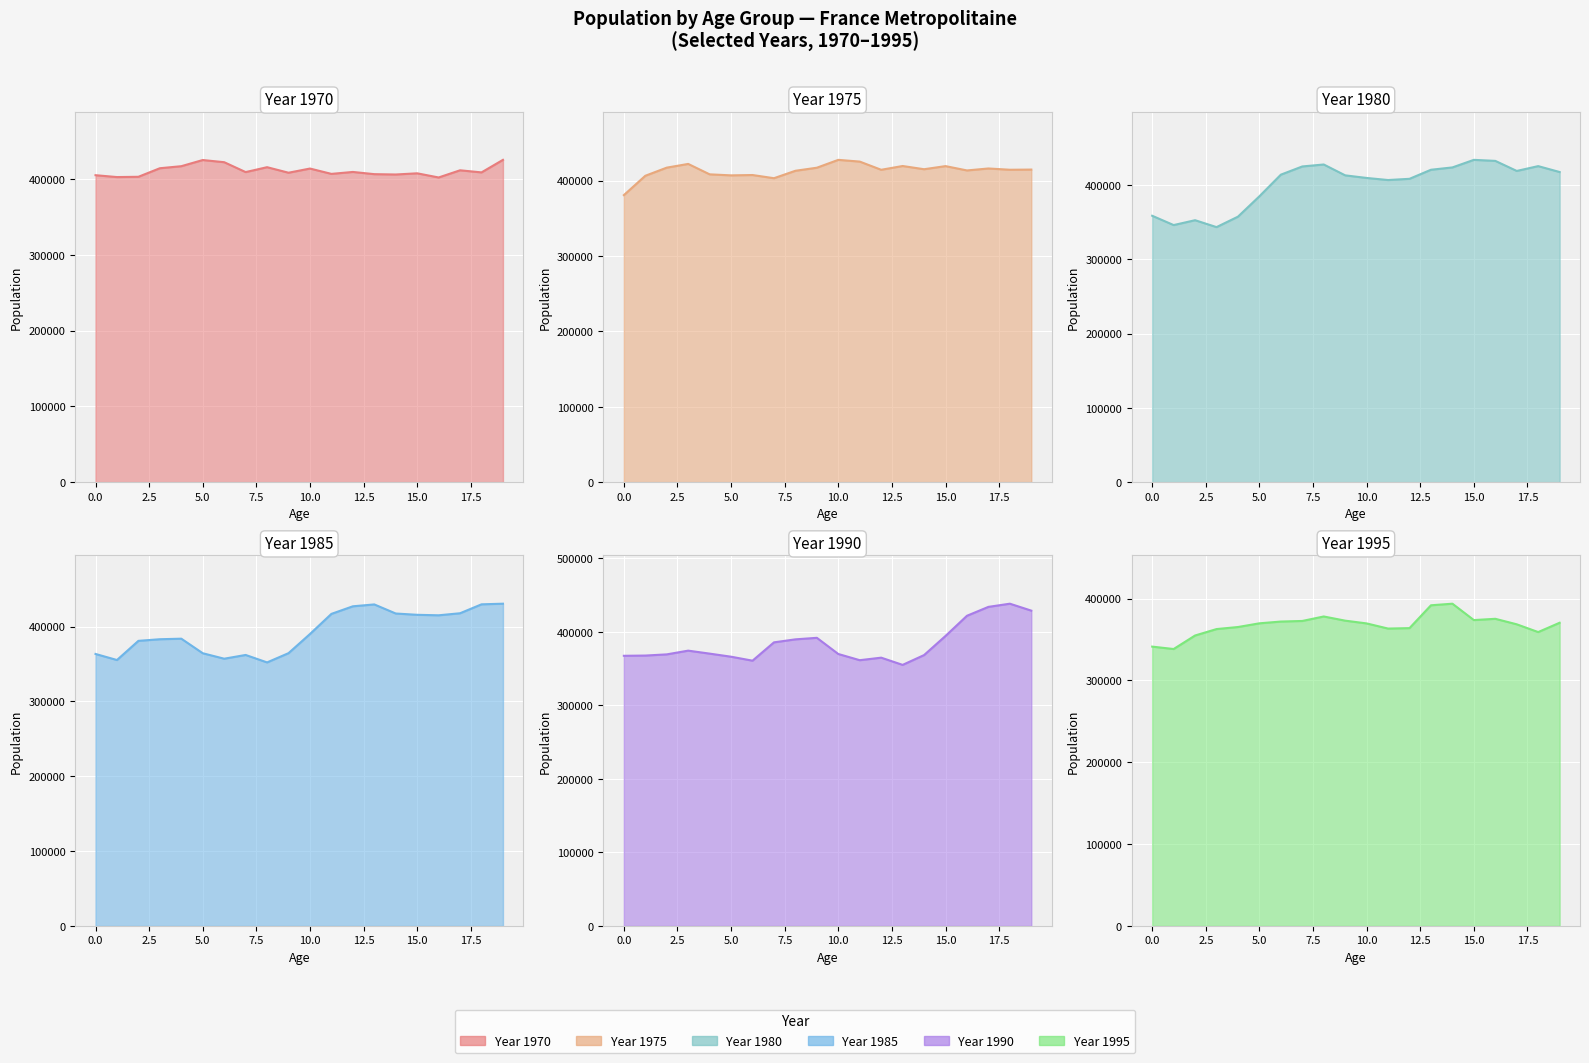

How many values in the annee1970 series exceed 409124?

9